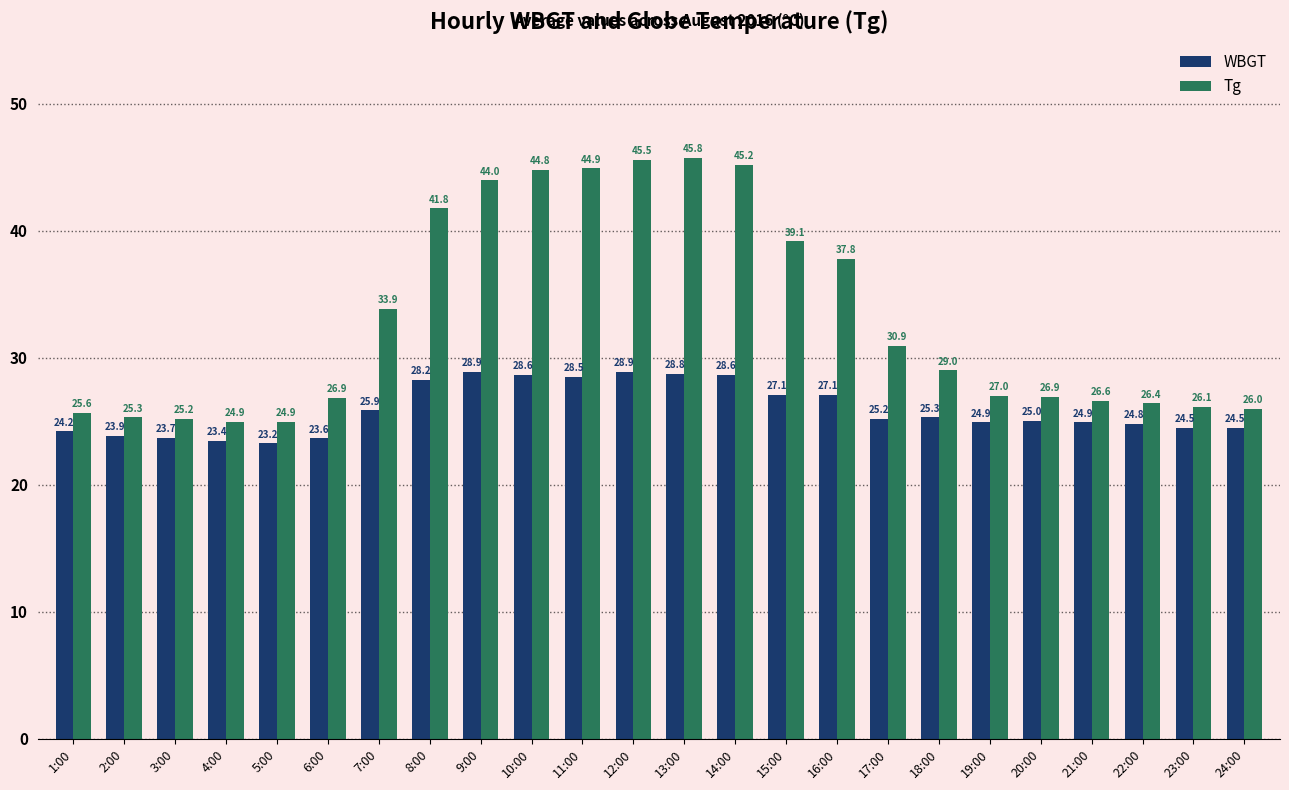

How many groups of bars are there?

24